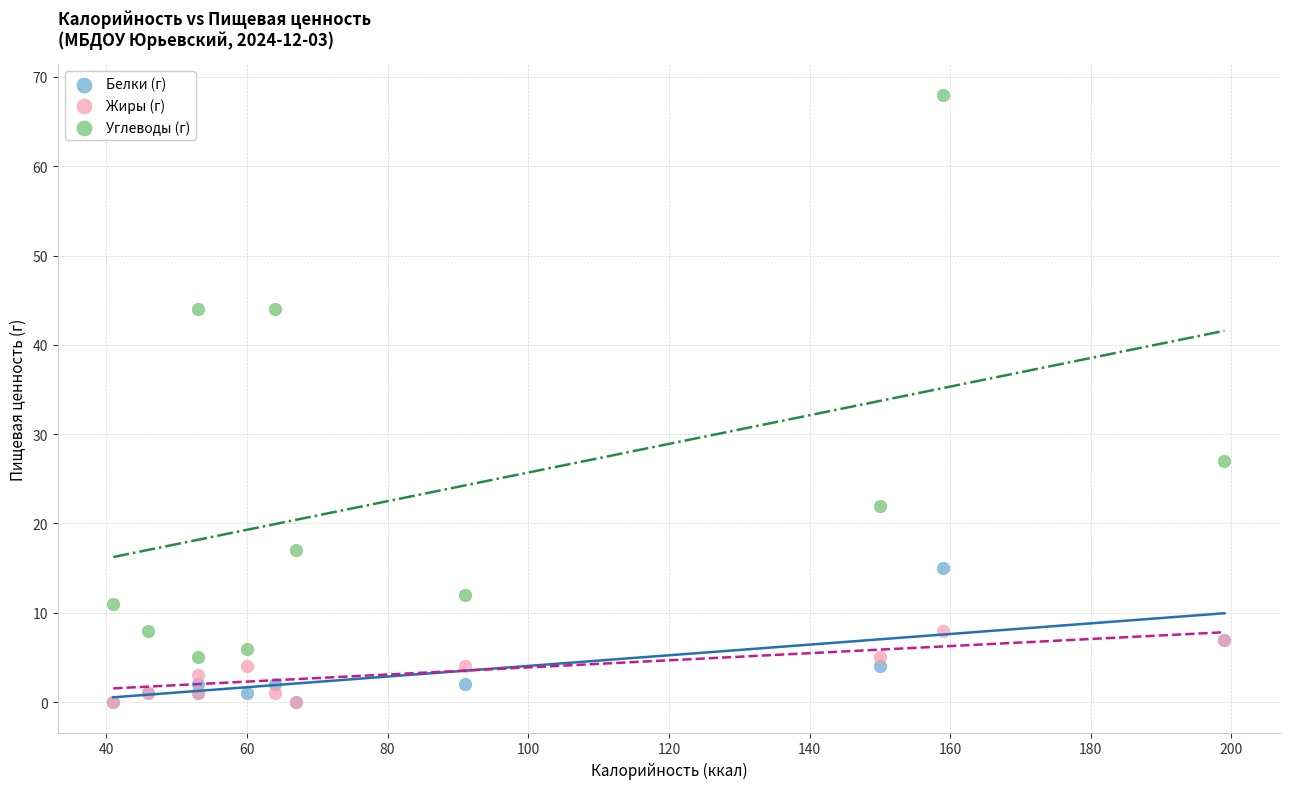

Across all series, what Y value is closest to 34?

27